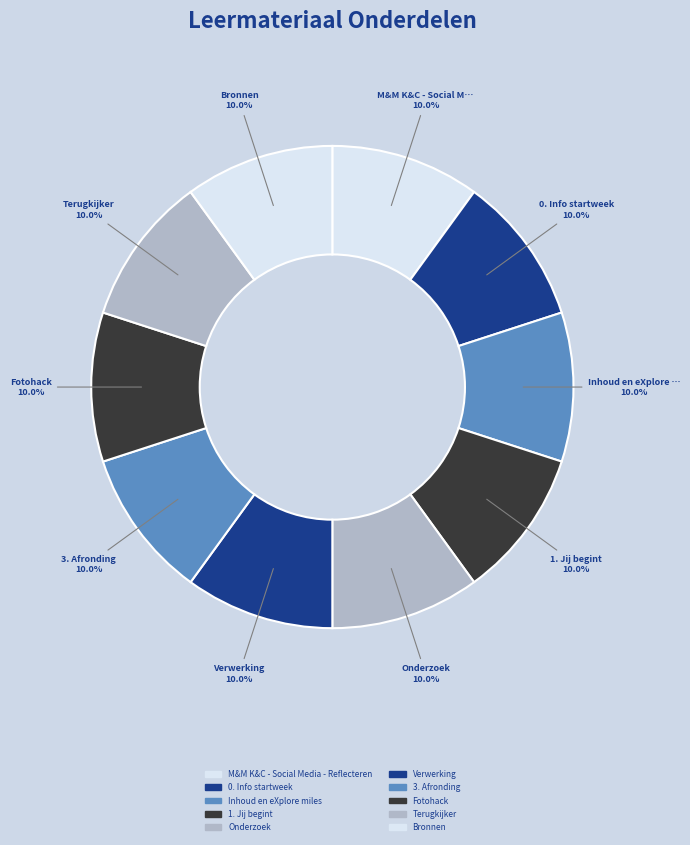

Count the number of slices in the pie.

10